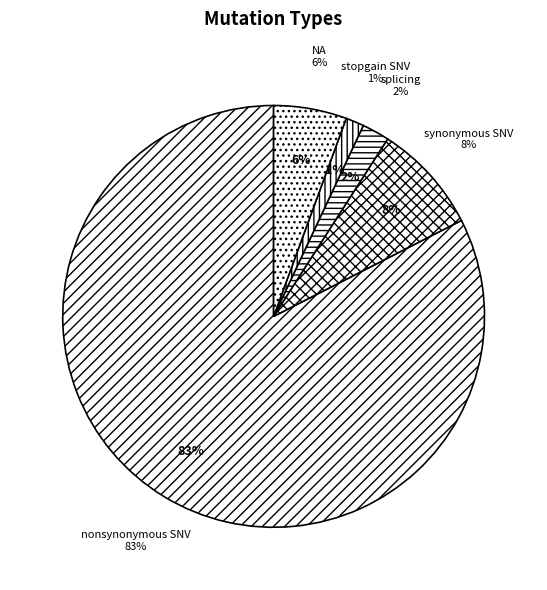

True or false: splicing accounts for 2% of the total.

True